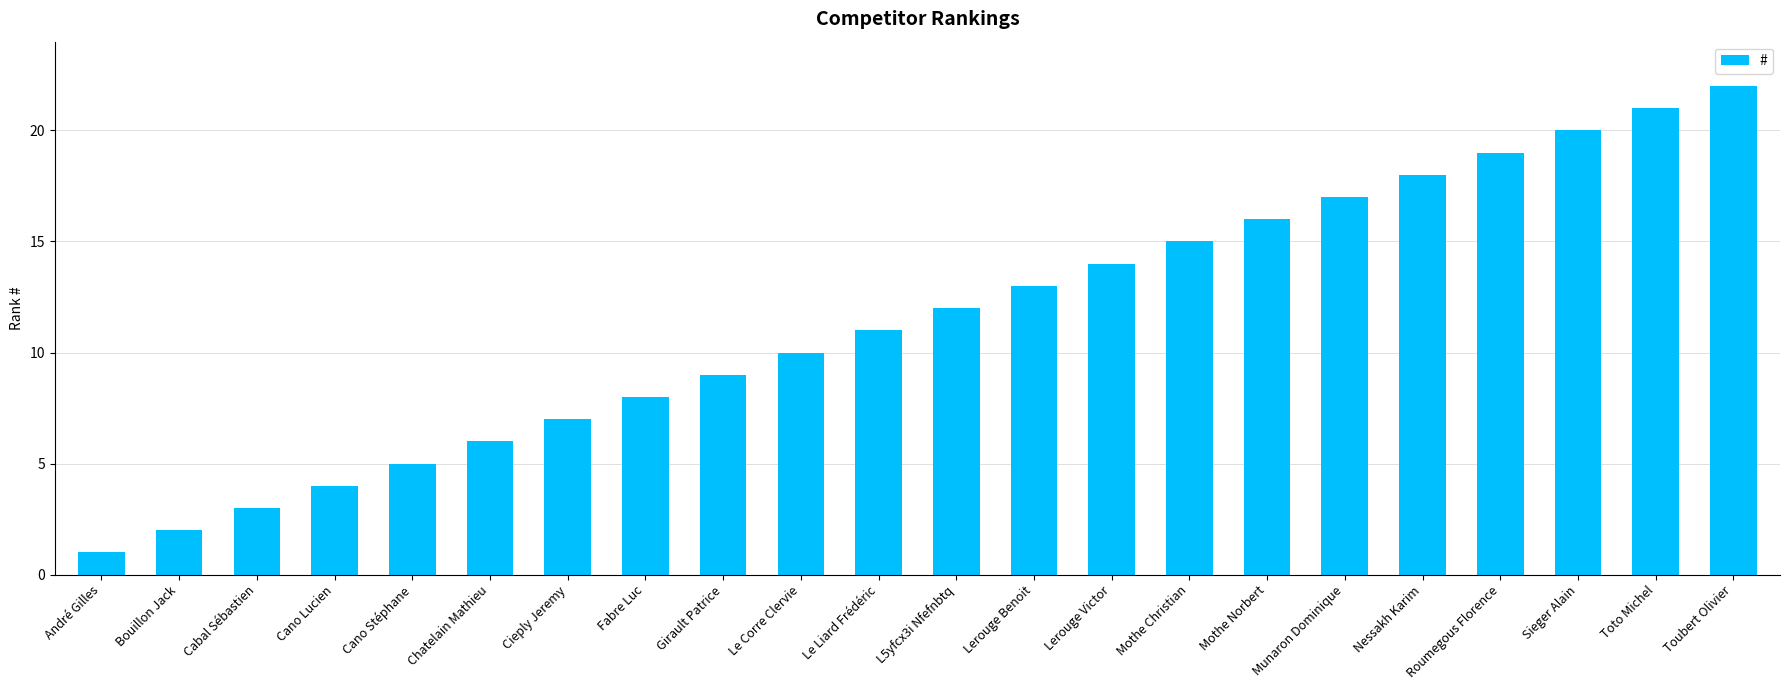

True or false: the data shows 12 at L5yfcx3i Nfefnbtq.

True